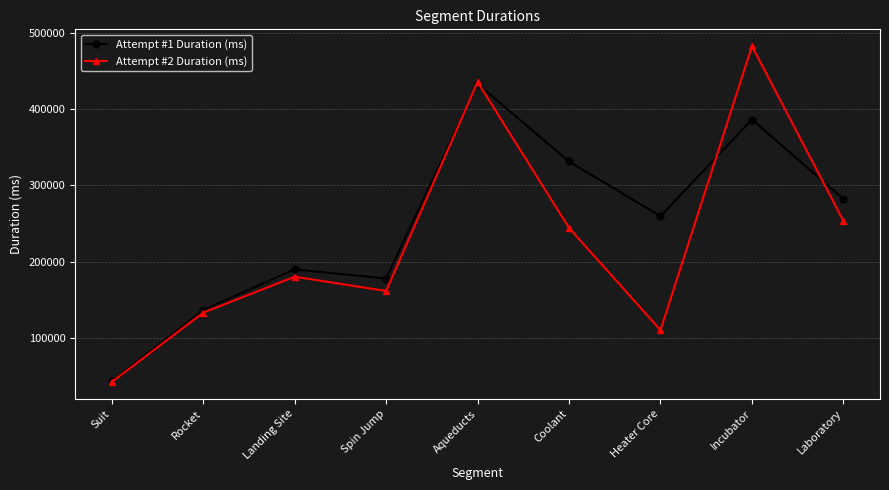

Is it true that Attempt #2 Duration (ms) equals 133031 at Rocket?

True